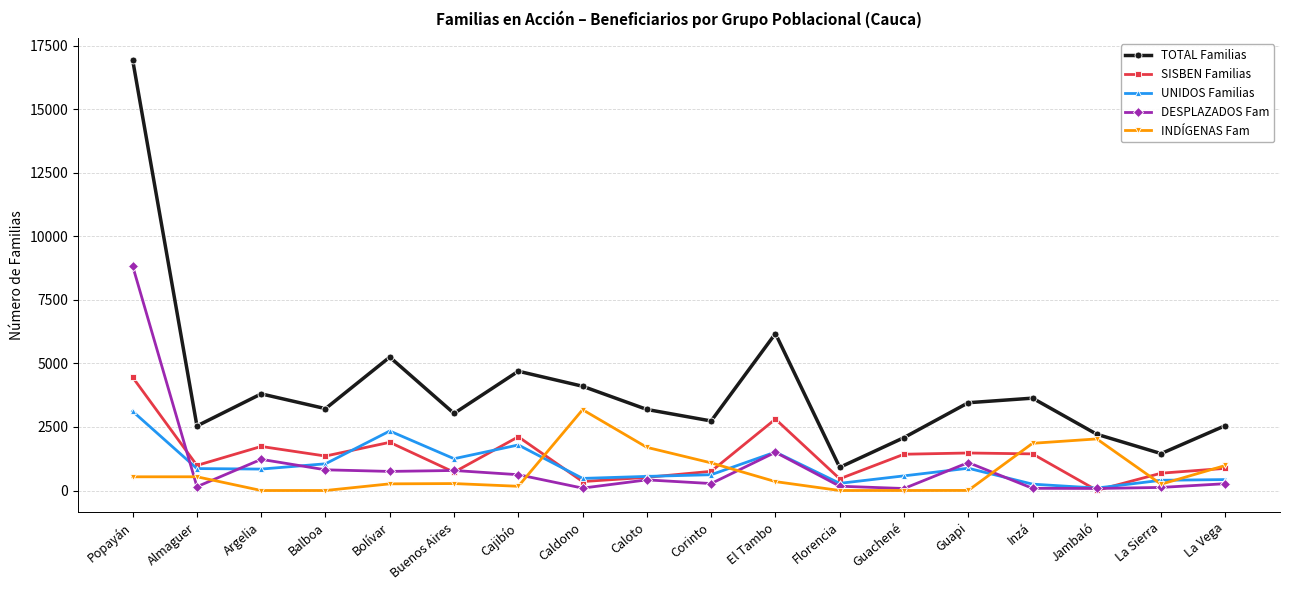

What are all the series names shown in the legend?

TOTAL Familias, SISBEN Familias, UNIDOS Familias, DESPLAZADOS Fam, INDÍGENAS Fam